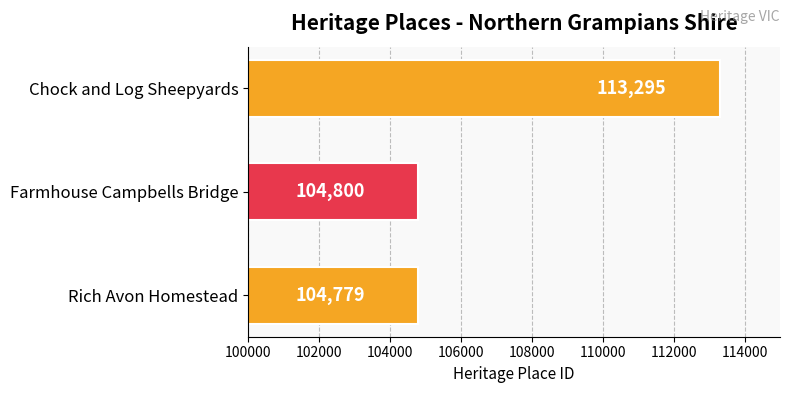

What is the sum of all values?

322874